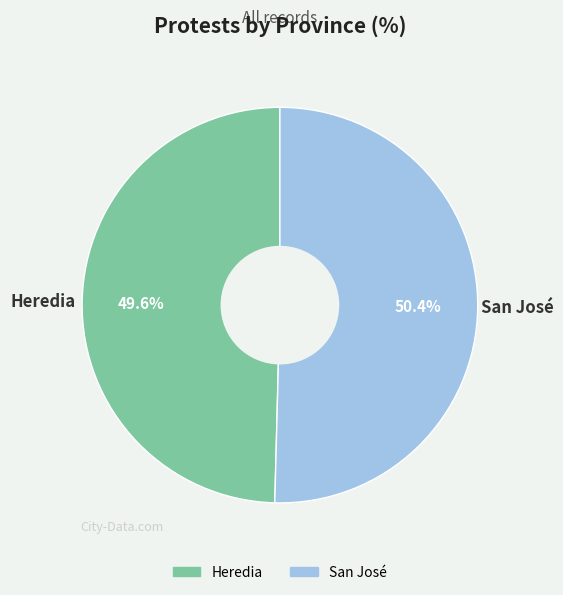

Which slice is the largest?

San José